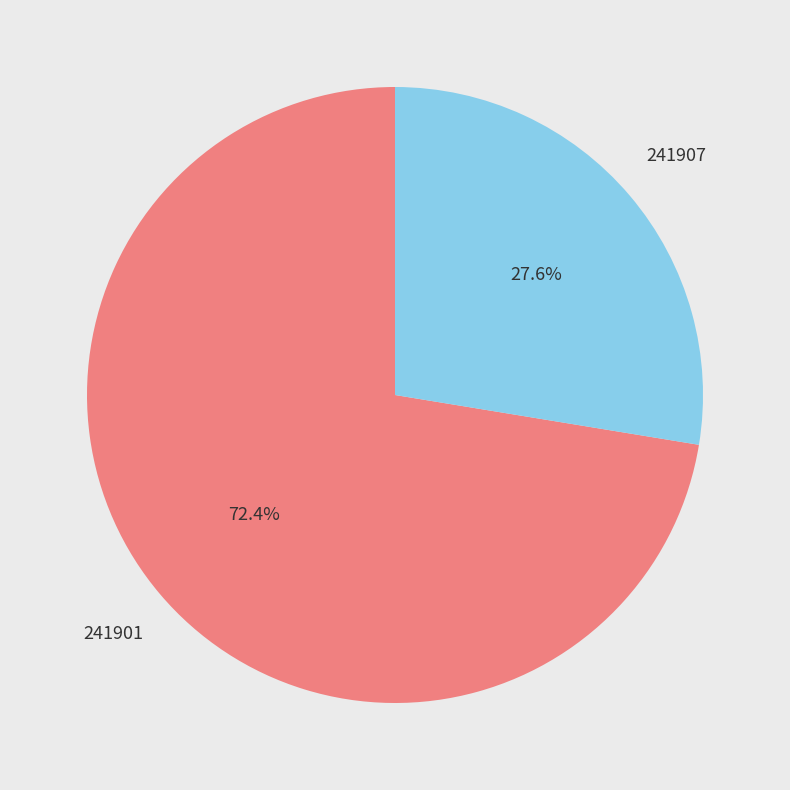

To the nearest percent, what portion does 241901 represent?

72%